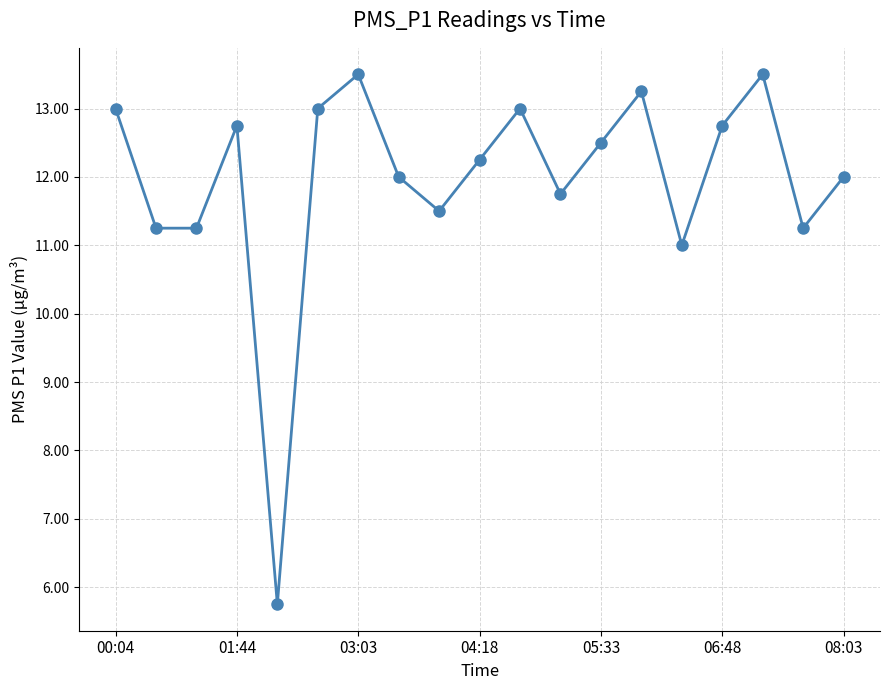

What is the smallest value displayed?

5.8